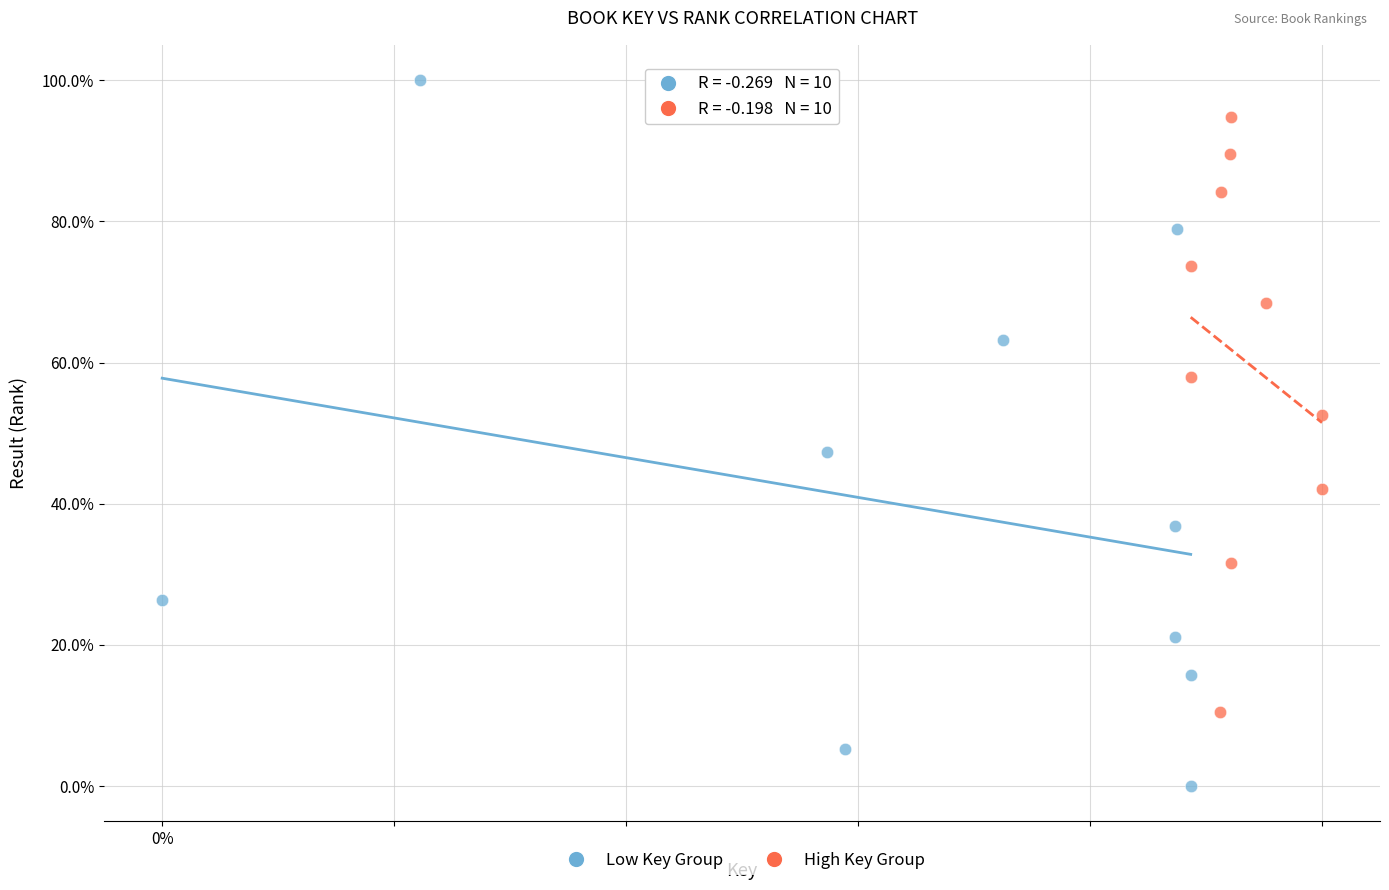

What are all the series names shown in the legend?

Low Key Group, High Key Group